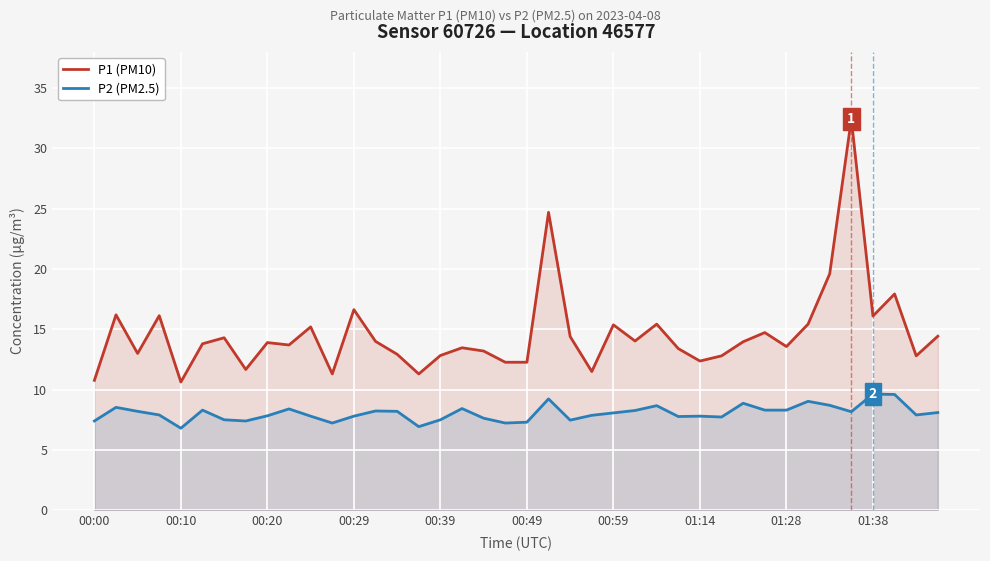

Which series has the largest total across all categories?

P1 (PM10)